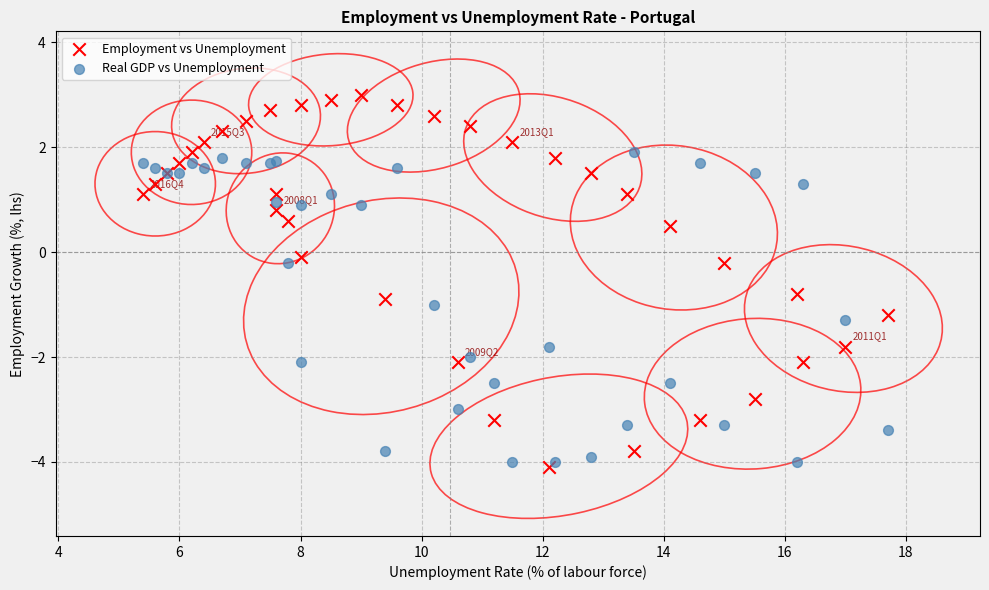

Which series reaches the maximum Y coordinate?

Employment vs Unemployment